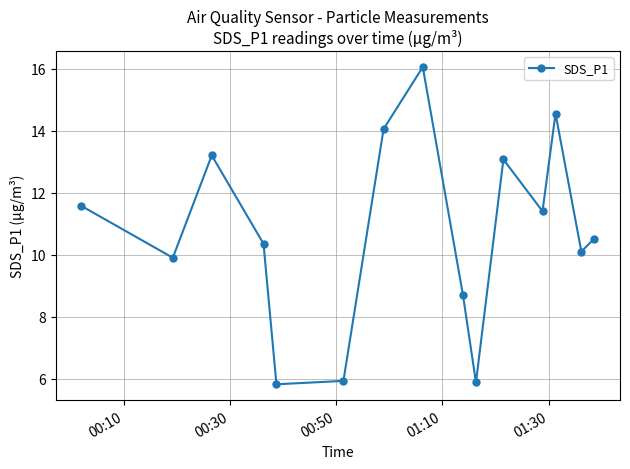

What is the value of the 5th point from the left?

5.8